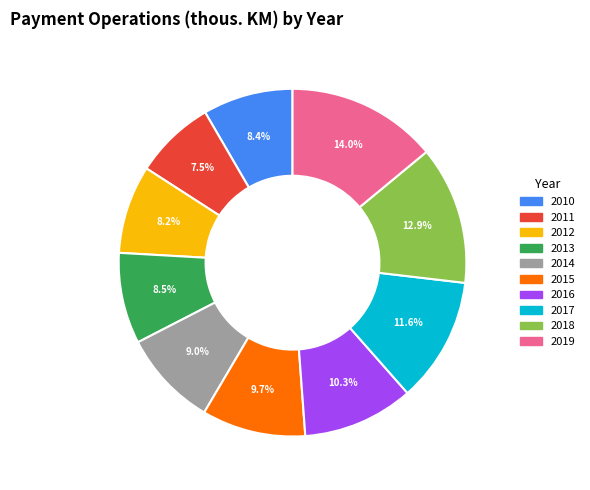

What is the ratio of the value at 2014 to the value at 2015?

0.9